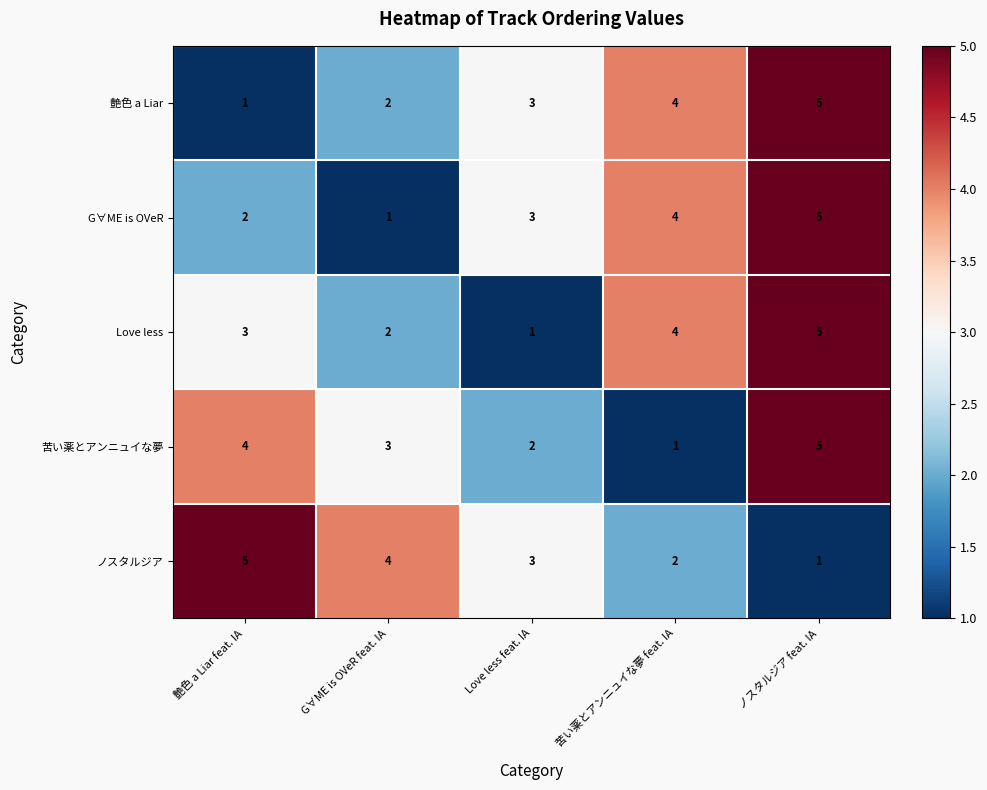

What is the difference between the highest and lowest values at ノスタルジア feat. IA?

4